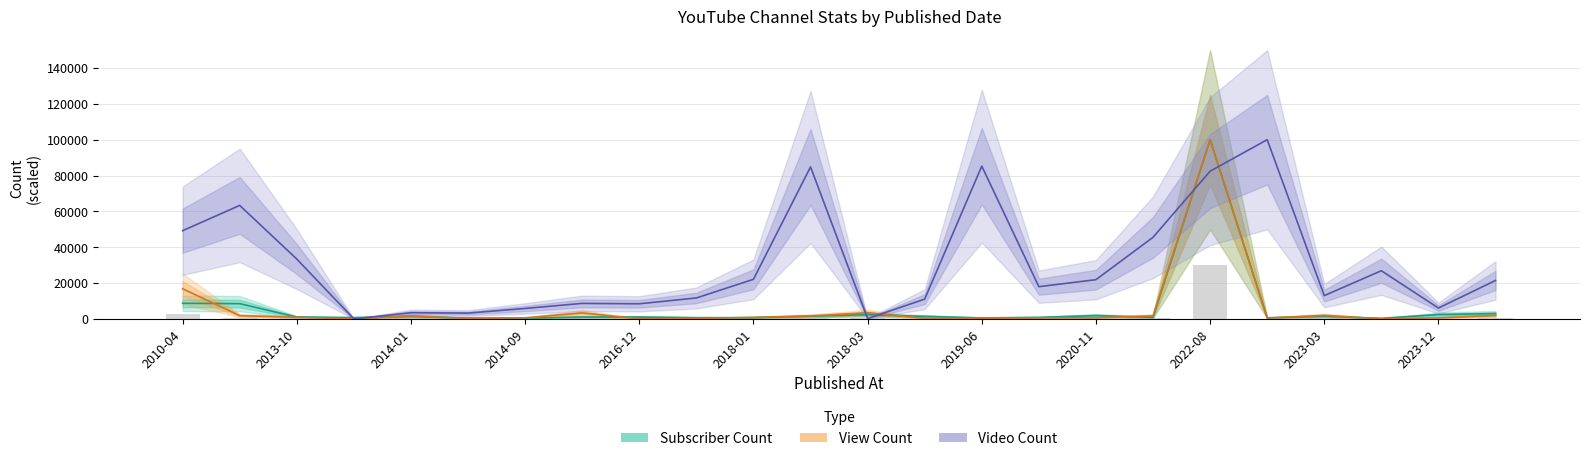

What is the value of the Subscriber Count bar at the 14th from the left?

1443.3